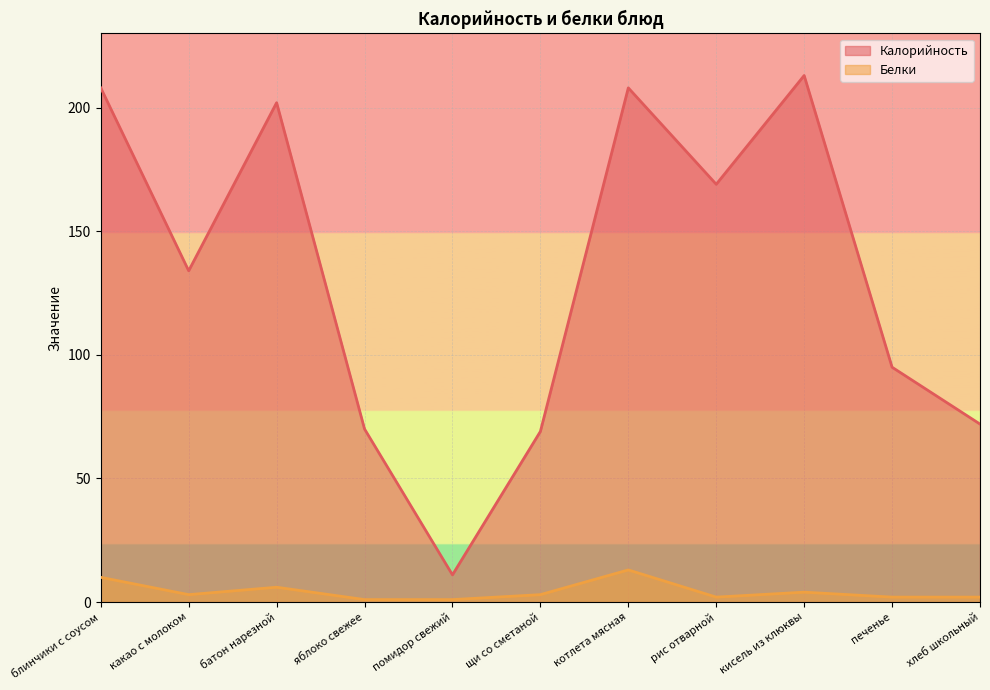

What is the total value across all series at хлеб школьный?

74